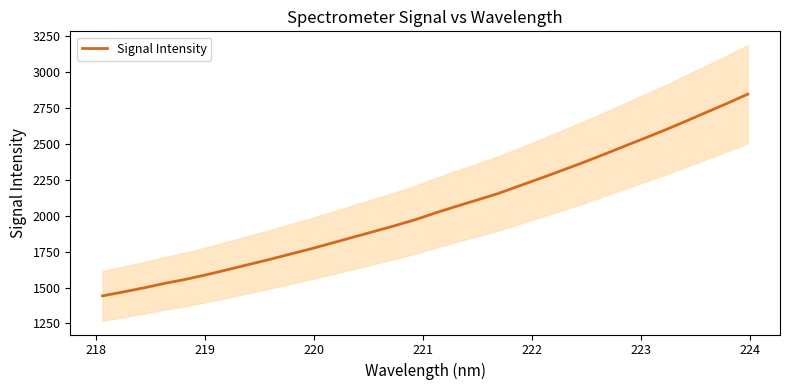

What is the lowest value of the Signal Intensity series?

1442.3